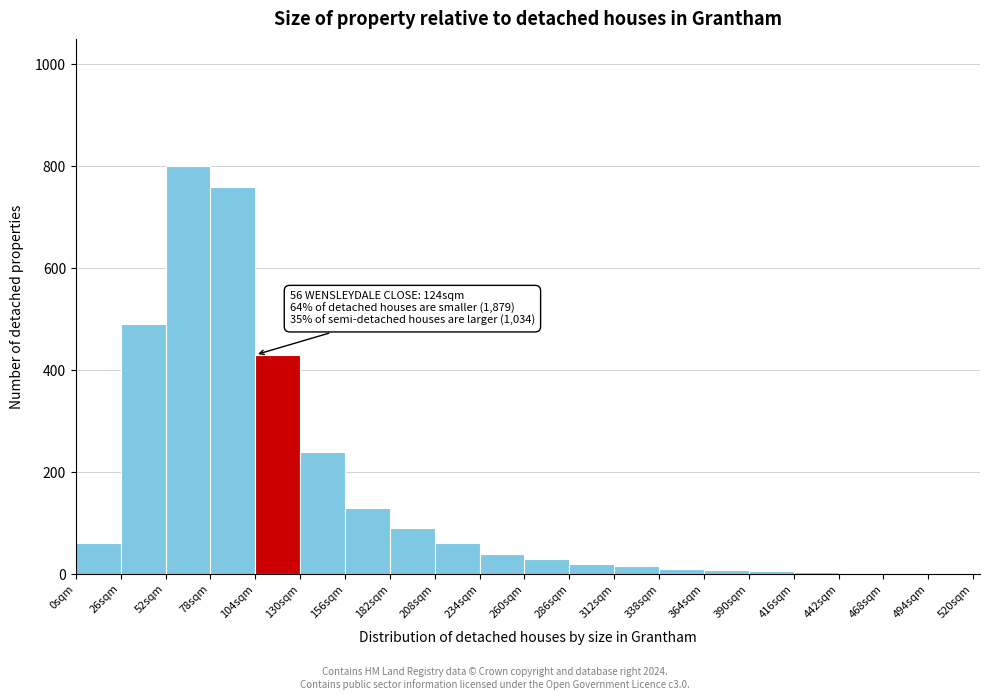

Which range on the x-axis has the tallest bar?

52 to 78